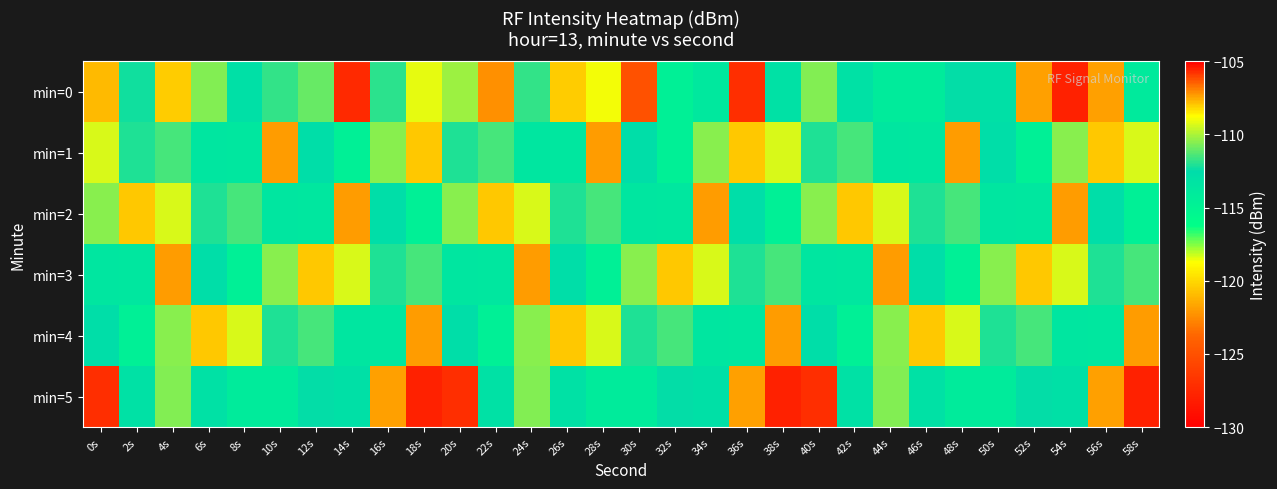

Which category has the highest value across all series?

54s